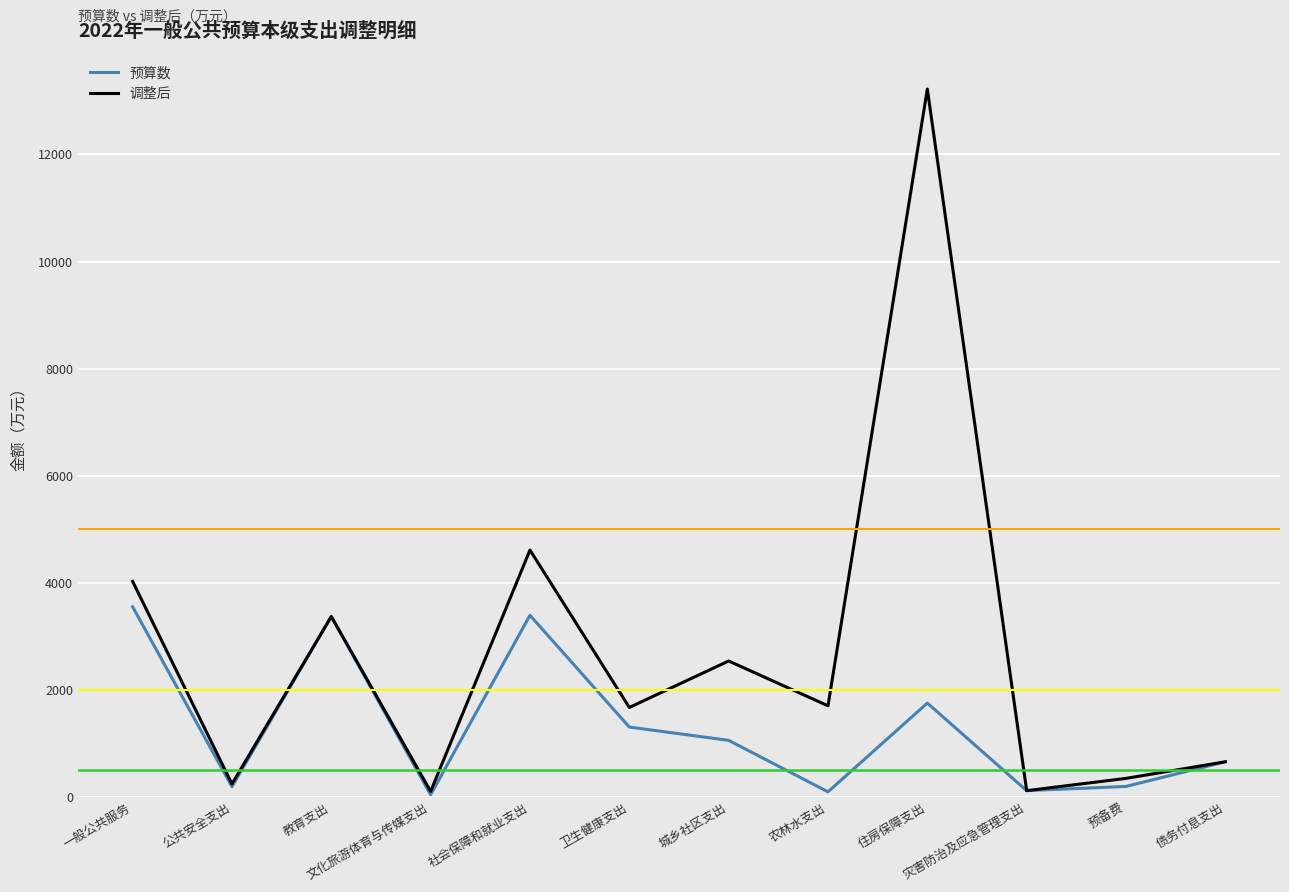

At which category is the sum across all series the highest?

住房保障支出